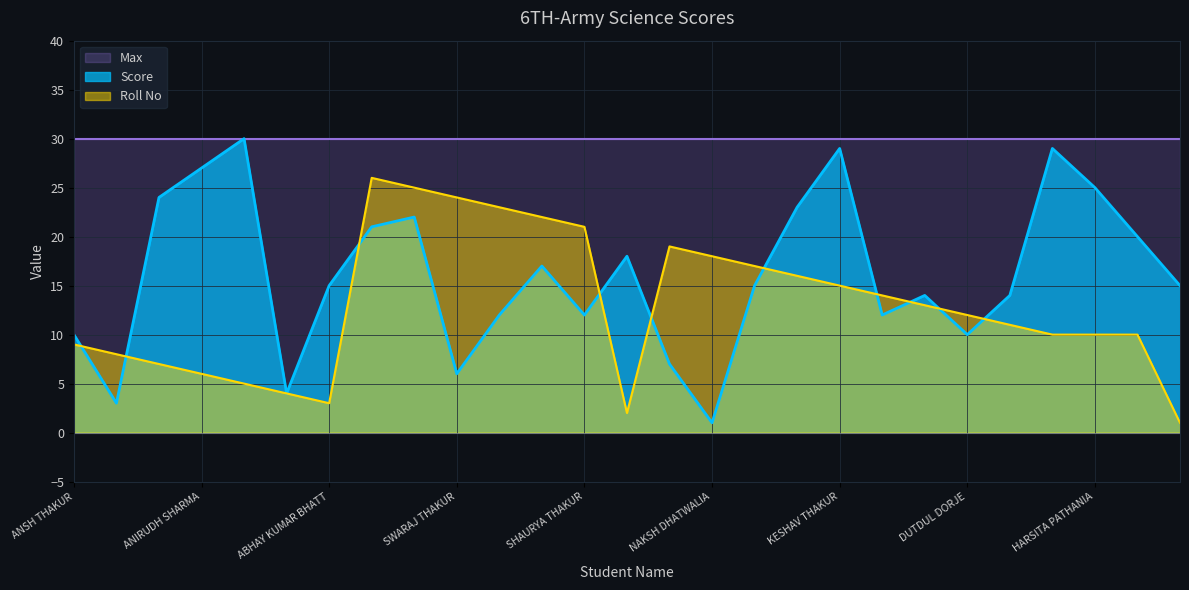

Which series has the largest range (max minus min)?

Score